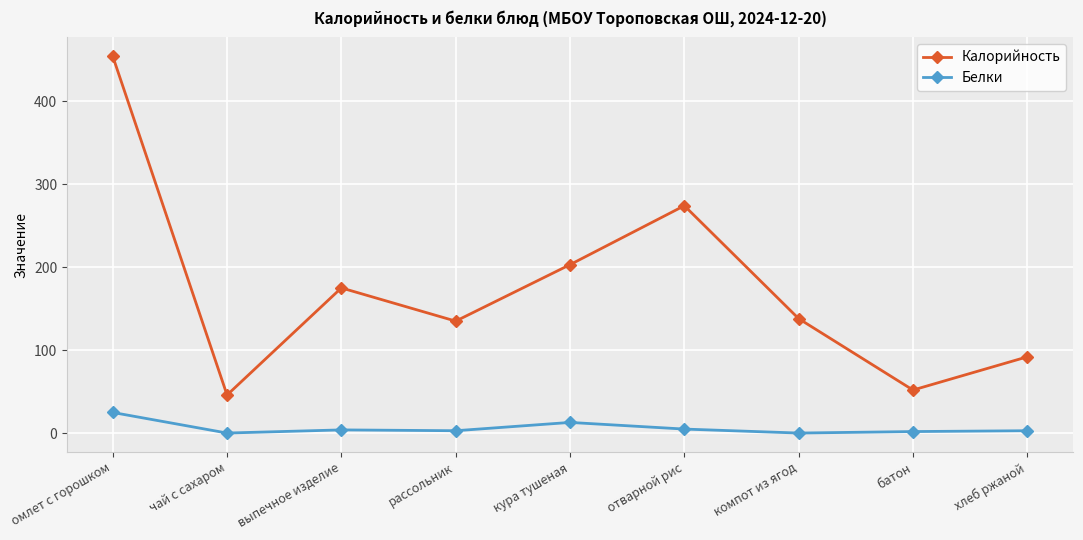

Rank the series by their average value, from highest to lowest.

Калорийность, Белки